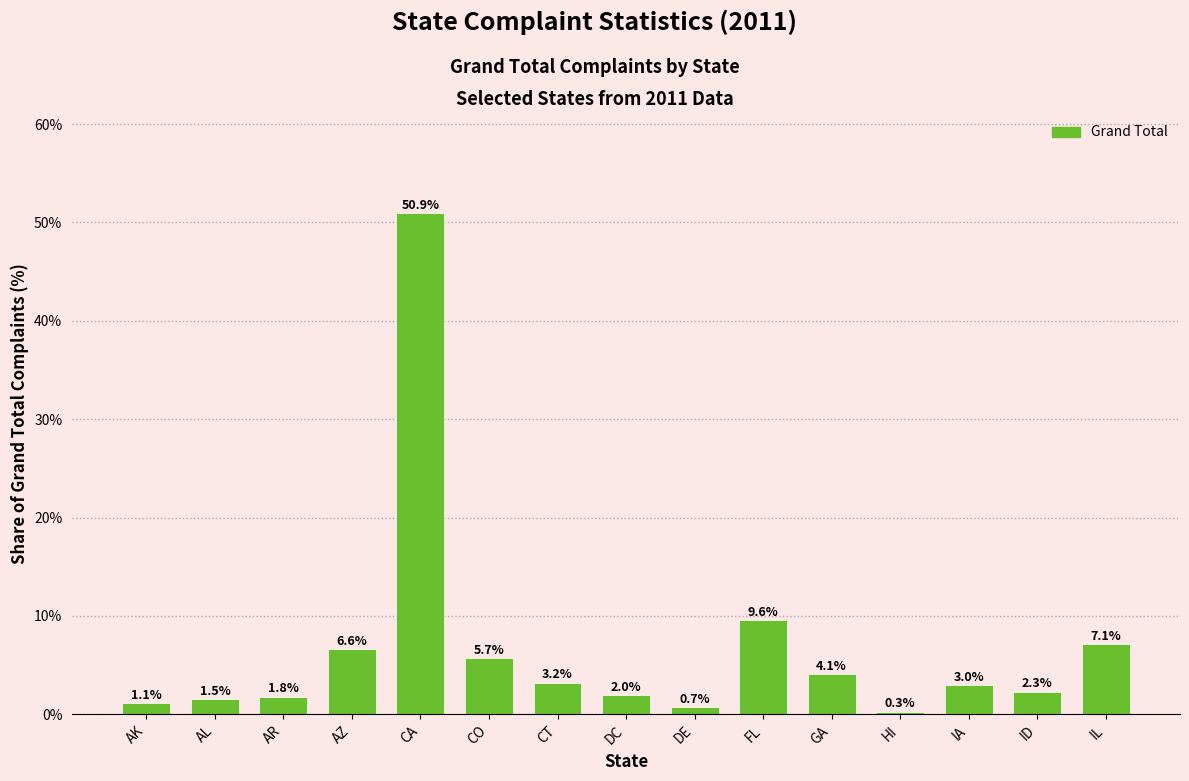

List the labels in order of value, largest first.

CA, FL, IL, AZ, CO, GA, CT, IA, ID, DC, AR, AL, AK, DE, HI